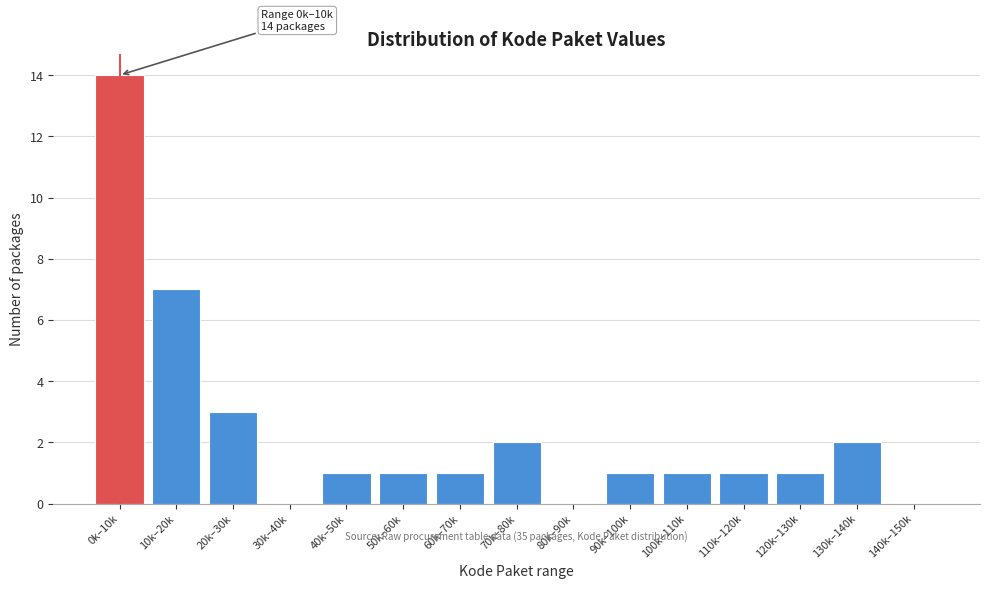

Reading right to left, extract all data points from this chart.

140k–150k=0	130k–140k=2	120k–130k=1	110k–120k=1	100k–110k=1	90k–100k=1	80k–90k=0	70k–80k=2	60k–70k=1	50k–60k=1	40k–50k=1	30k–40k=0	20k–30k=3	10k–20k=7	0k–10k=14